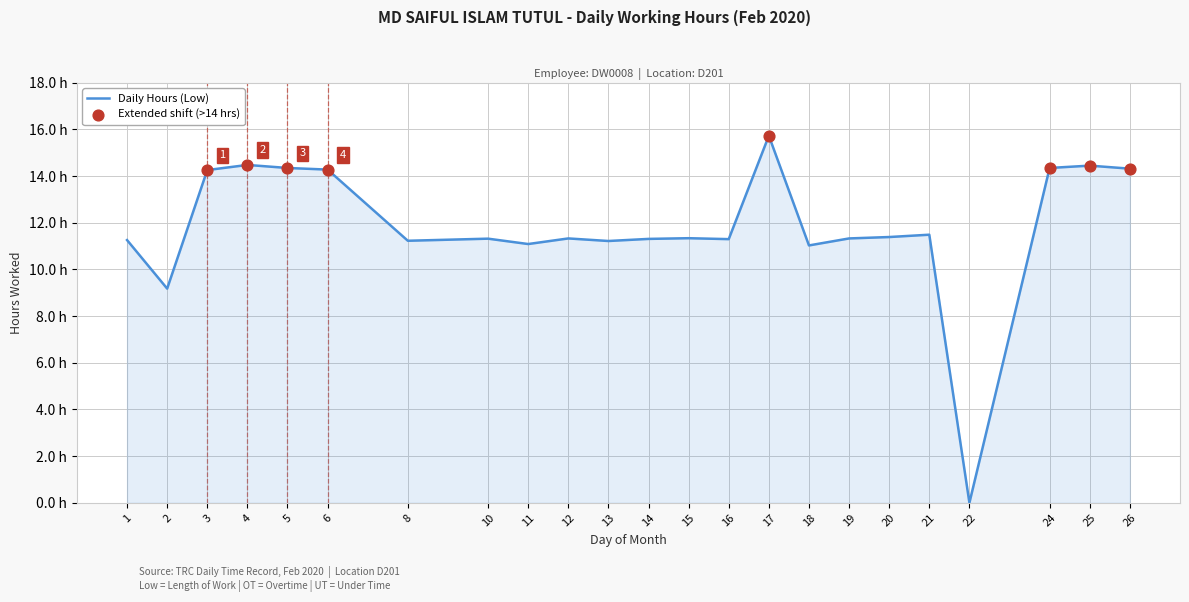

What is the change in value from 2 to 20?

+2.2